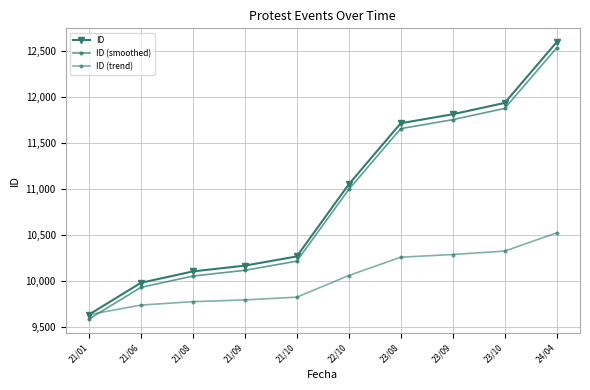

Read the ID (smoothed) value at 24/04.

12532.0